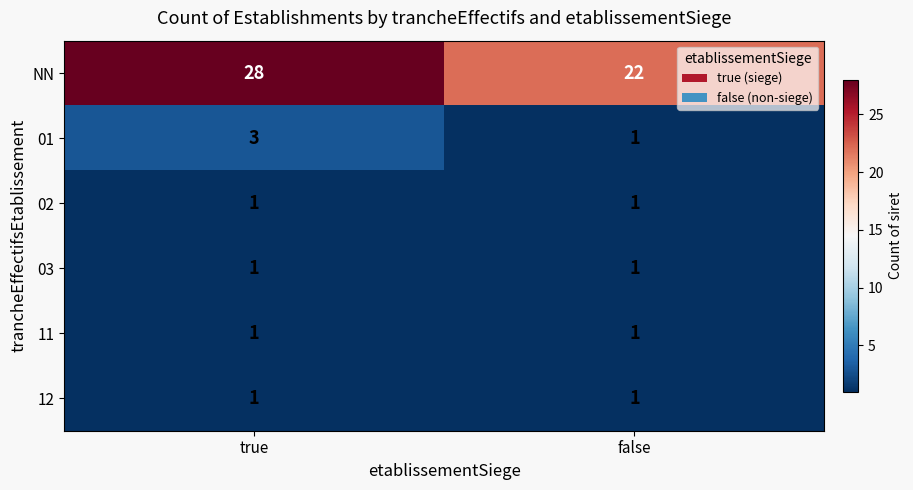

The value of 01 at true is 4. True or false?

False